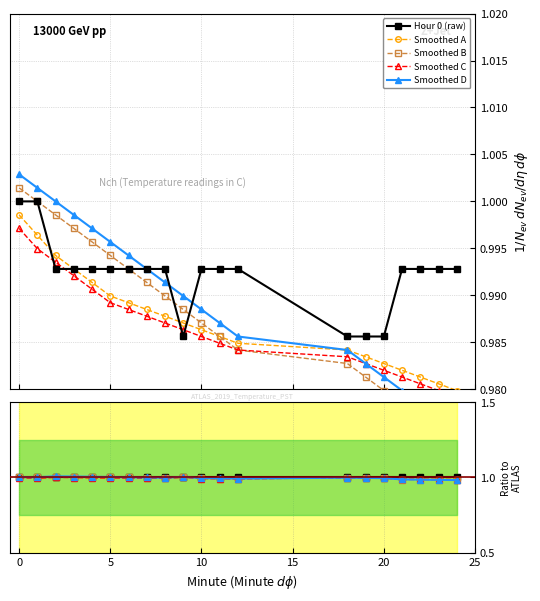

Does the chart have visible grid lines?

Yes